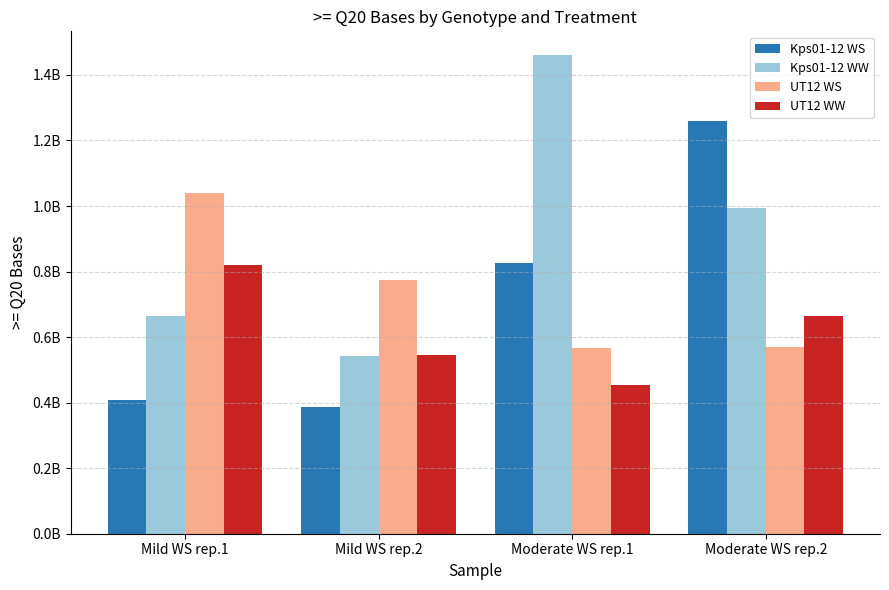

Reading left to right, list all the values displayed in this chart.

Kps01-12 WS: Mild WS rep.1=407000000	Mild WS rep.2=386000000	Moderate WS rep.1=826000000	Moderate WS rep.2=1260000000
Kps01-12 WW: Mild WS rep.1=664000000	Mild WS rep.2=543000000	Moderate WS rep.1=1460000000	Moderate WS rep.2=993000000
UT12 WS: Mild WS rep.1=1040000000	Mild WS rep.2=773000000	Moderate WS rep.1=568000000	Moderate WS rep.2=571000000
UT12 WW: Mild WS rep.1=821000000	Mild WS rep.2=544000000	Moderate WS rep.1=454000000	Moderate WS rep.2=664000000